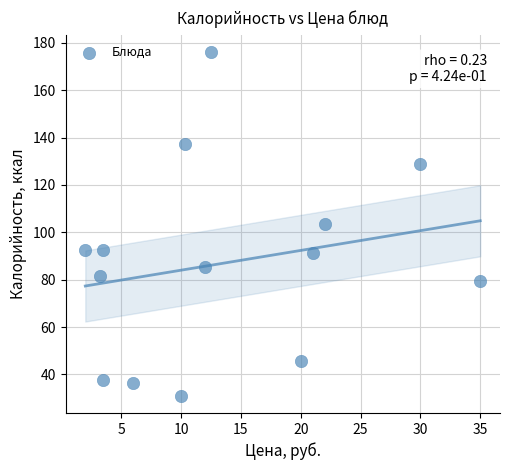

What is the range of X values (max minus min)?

33.0